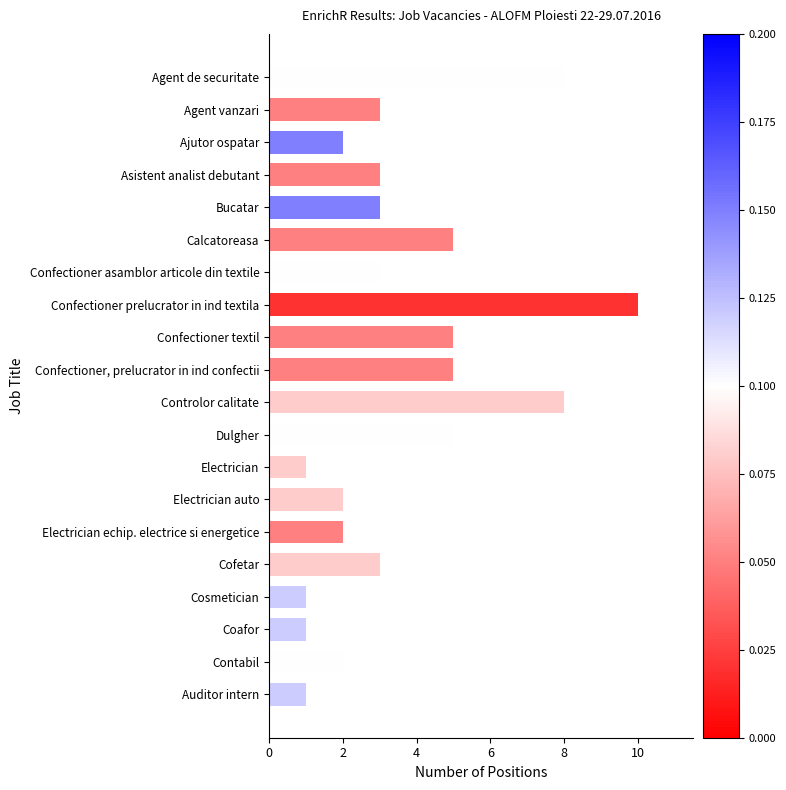

At which category does the chart reach its peak across all series?

Confectioner prelucrator in ind textila